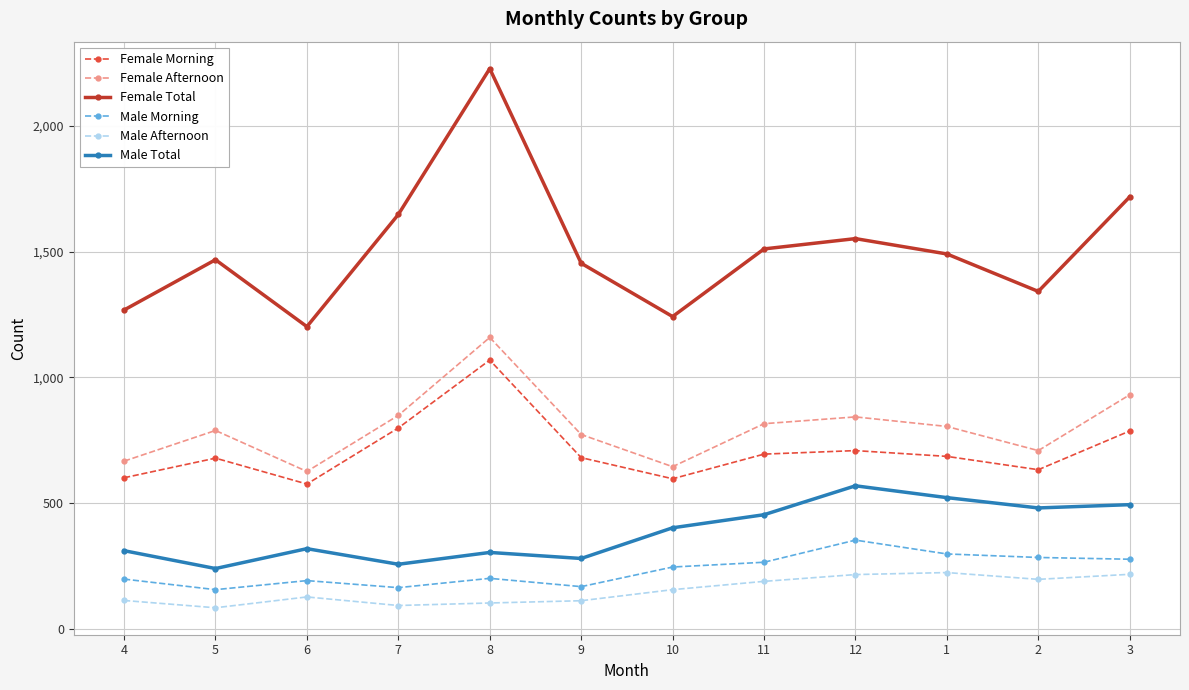

What is the average value of the Female Afternoon series?

801